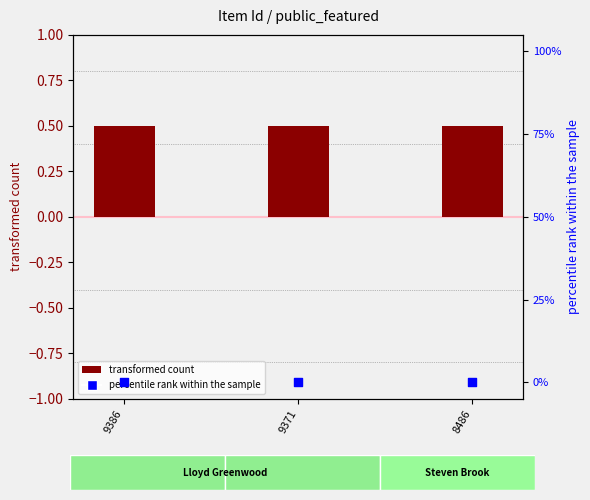

Which series has the largest Y range (max minus min)?

public (transformed)